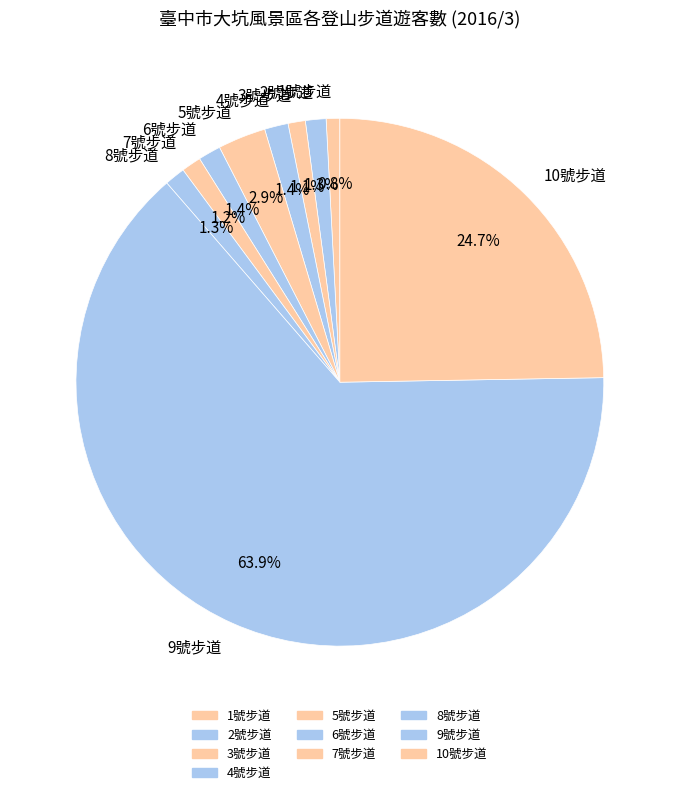

Is there any slice that represents more than half of the pie?

Yes